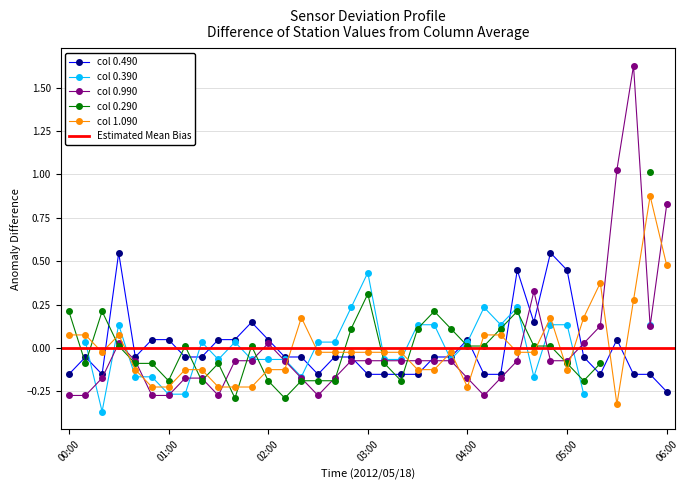

True or false: 0.490 has more than 1 interior local peaks.

True